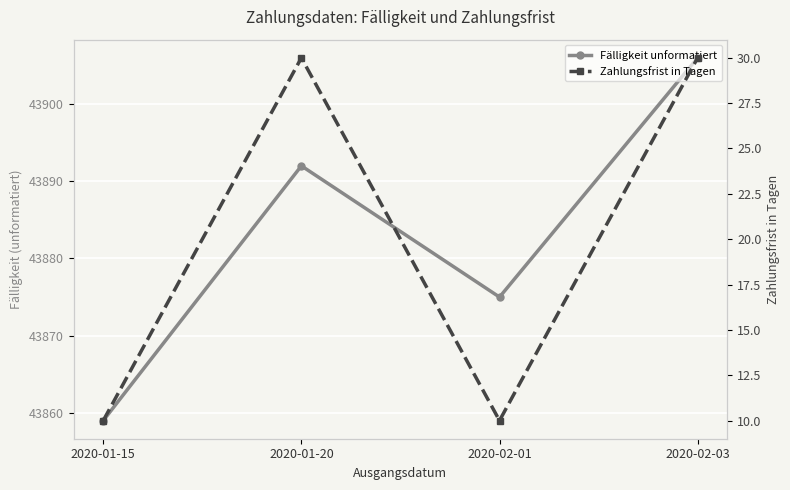

What is the label of the 1st point from the right?

2020-02-03